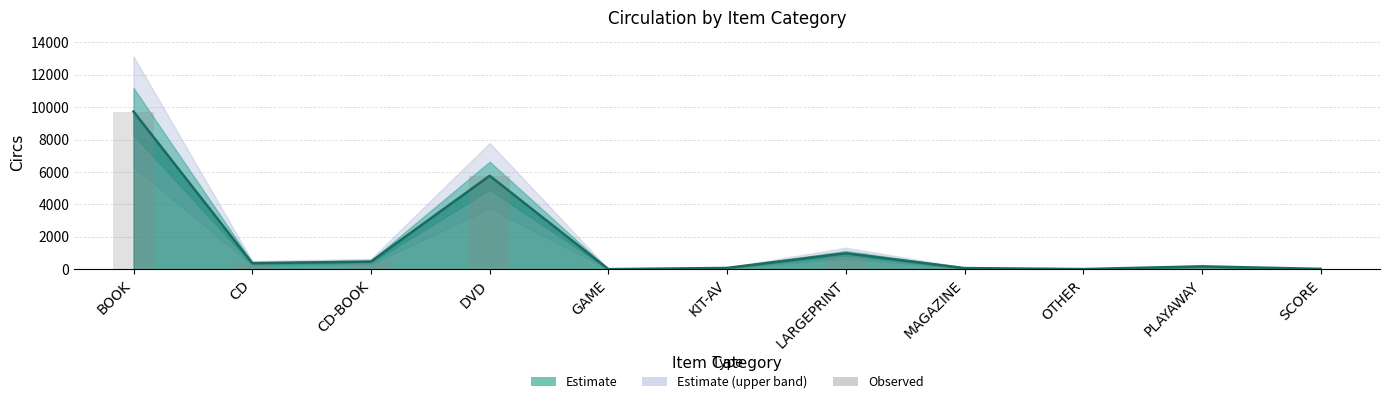

Are the bars horizontal?

No